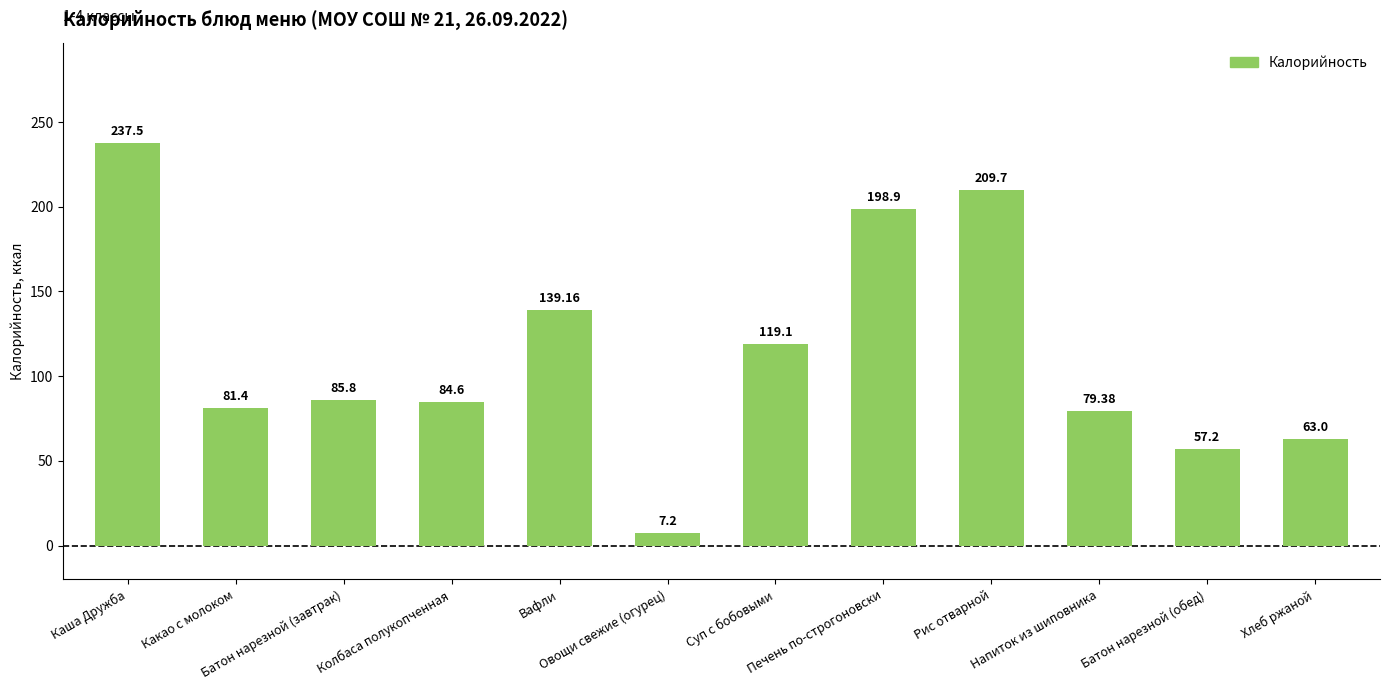

Between Овощи свежие (огурец) and Суп с бобовыми, which is larger?

Суп с бобовыми